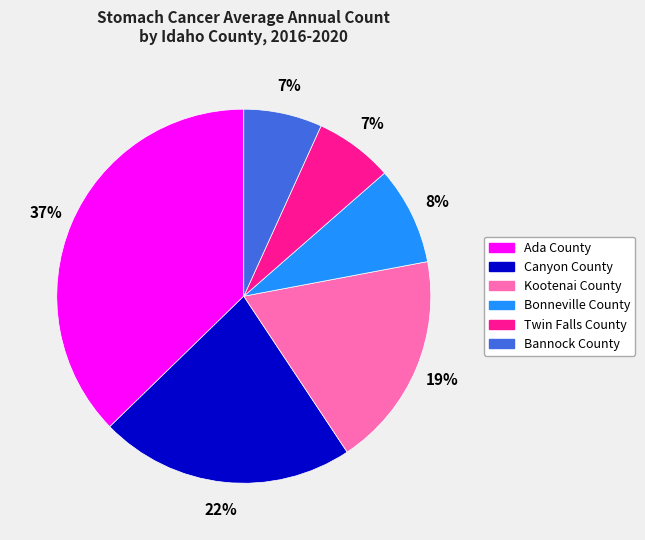

What is the largest slice in the pie chart?

Ada County